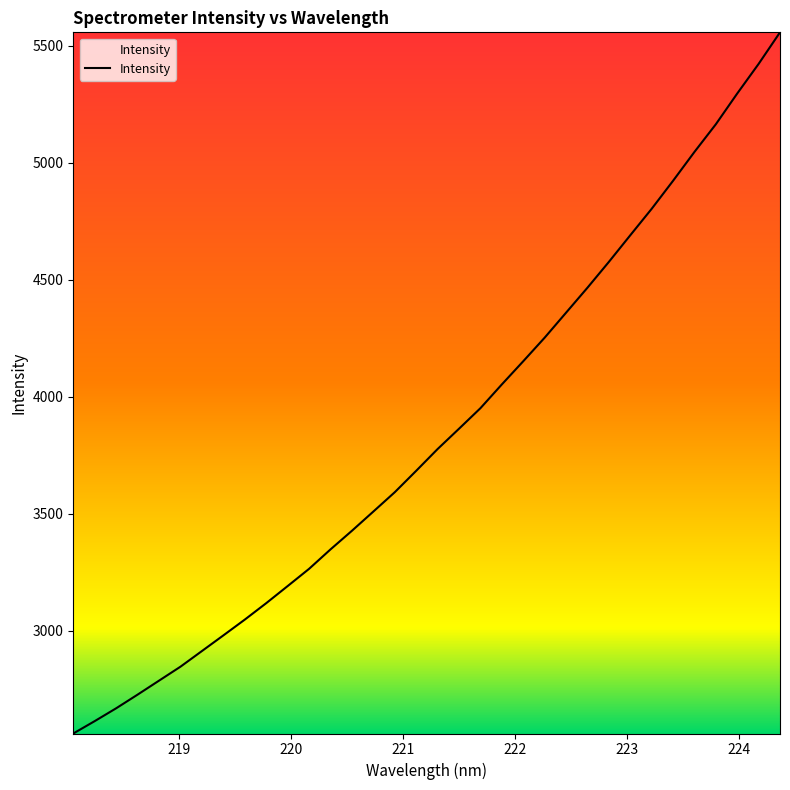

Reading left to right, what are all the values shown in this chart?

2561.4	2614.3	2669.2	2727.5	2787.3	2846.9	2913.7	2980.6	3048.1	3118.3	3191.3	3264.9	3348.0	3427.6	3509.7	3592.3	3683.8	3776.7	3863.6	3951.3	4052.8	4151.9	4252.6	4359.3	4466.1	4576.3	4690.1	4803.1	4922.9	5046.2	5164.5	5295.8	5422.3	5557.2